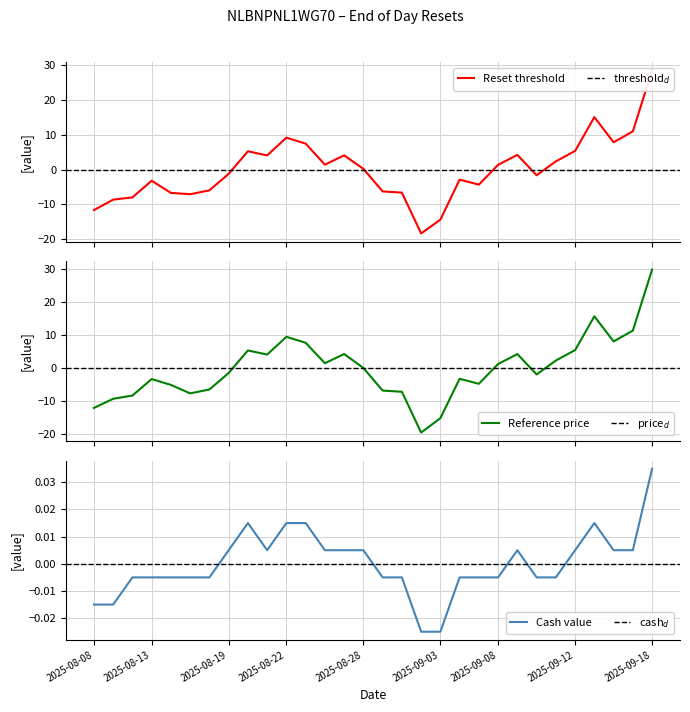

What is the approximate value of Reset threshold at 22?

4.2